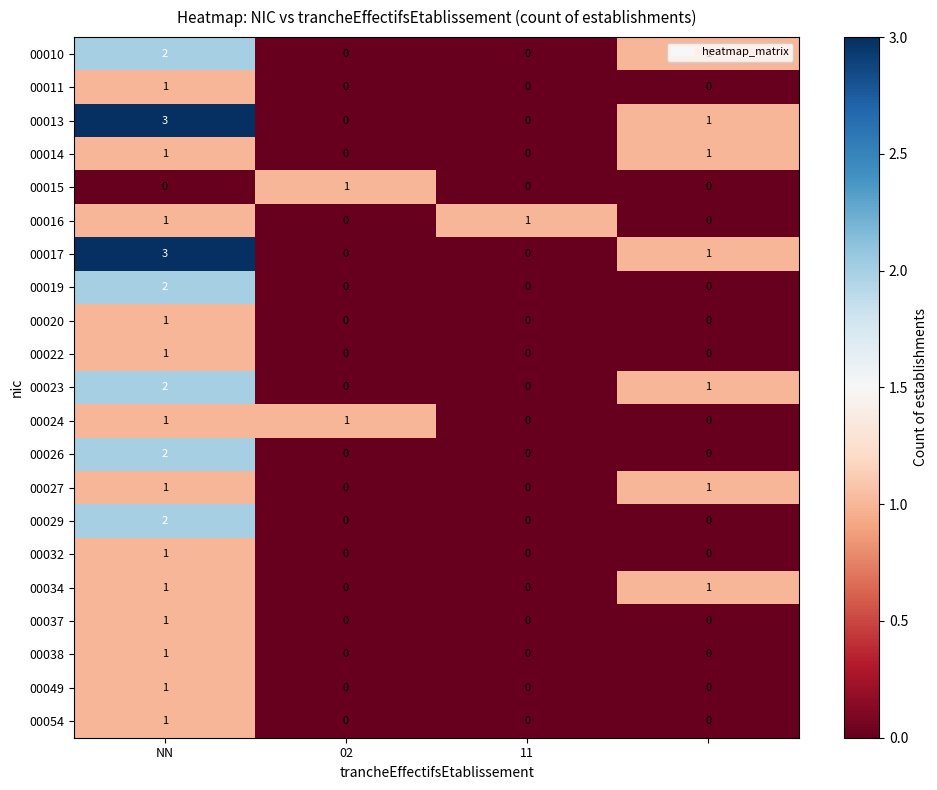

What is the greatest value displayed?

3